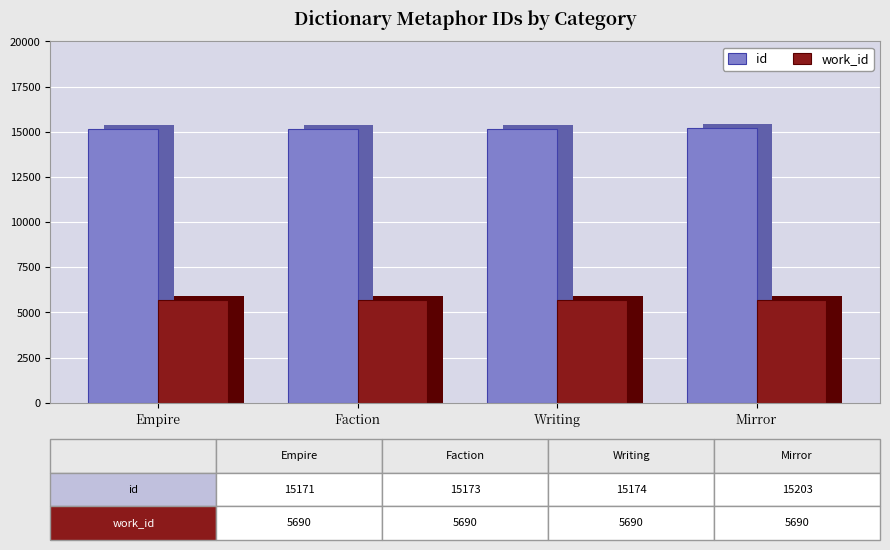

Which series has the widest spread of values?

id